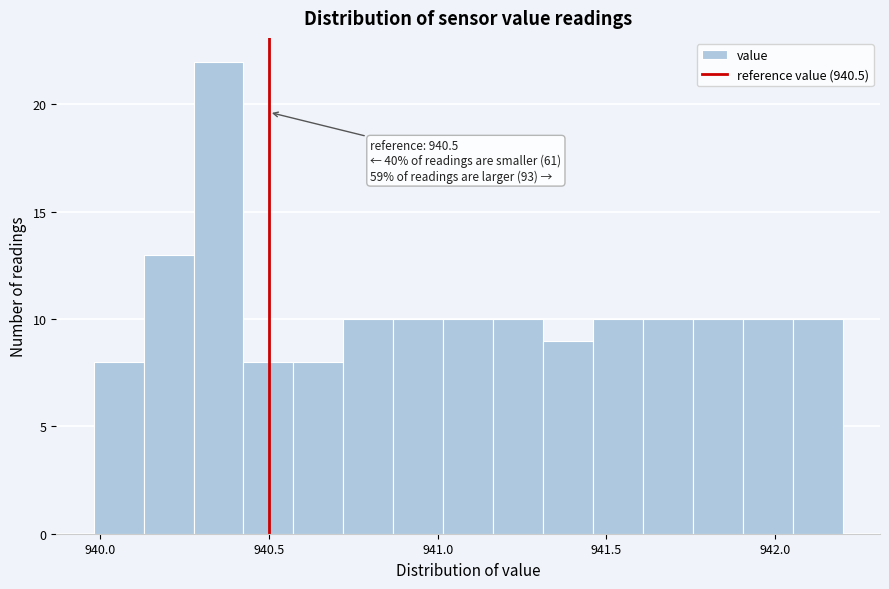

Around what value on the x-axis is the tallest bar? Give the approximate position of its centre, as read against the axis.

940.35